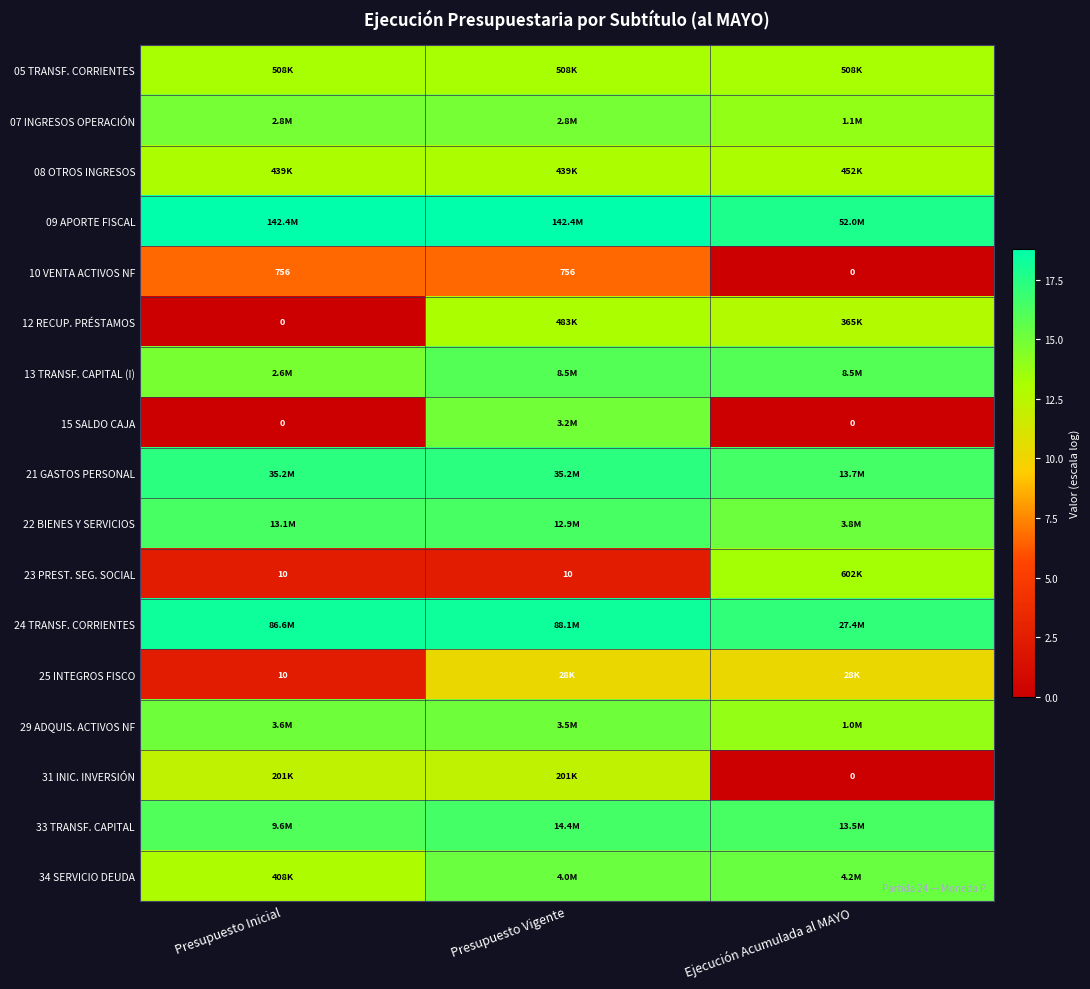

What is the greatest value displayed?

18.8